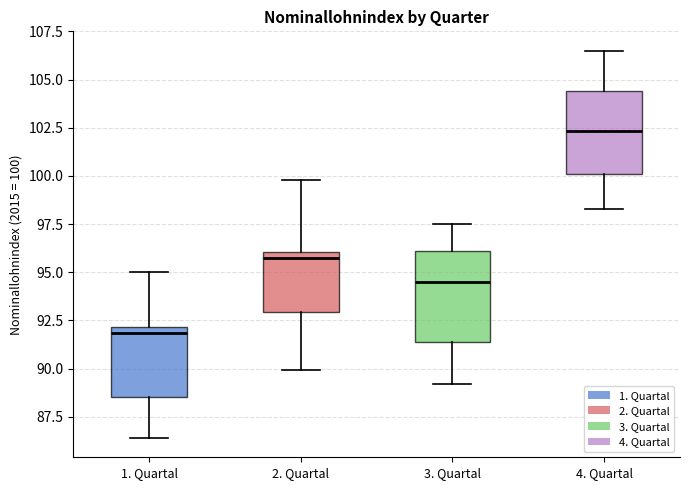

Which box has the lowest median line?

1. Quartal